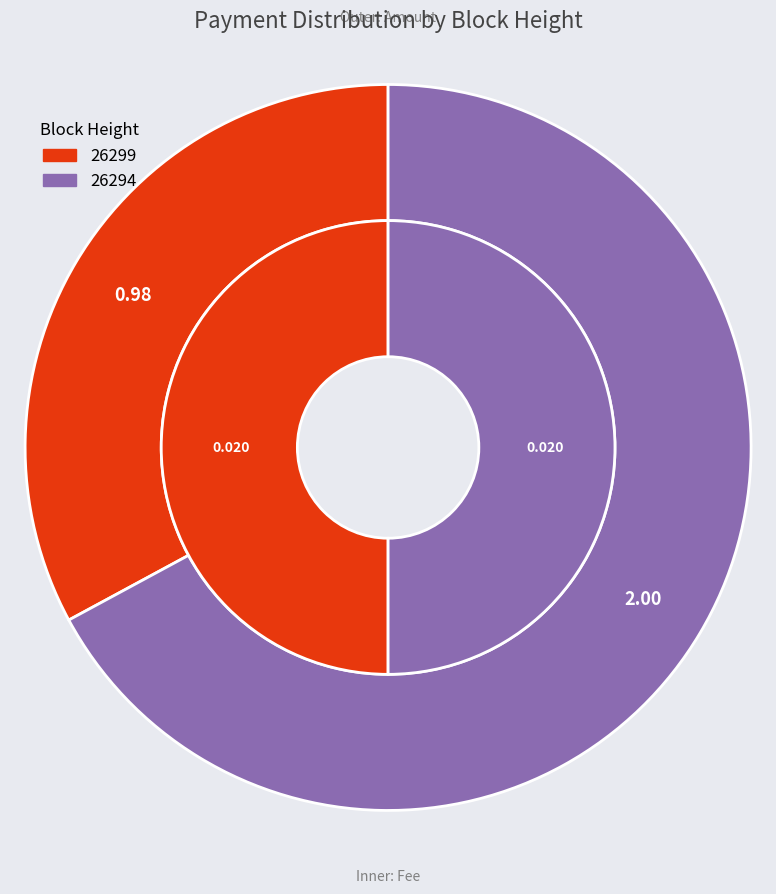

What is the largest slice in the pie chart?

26294